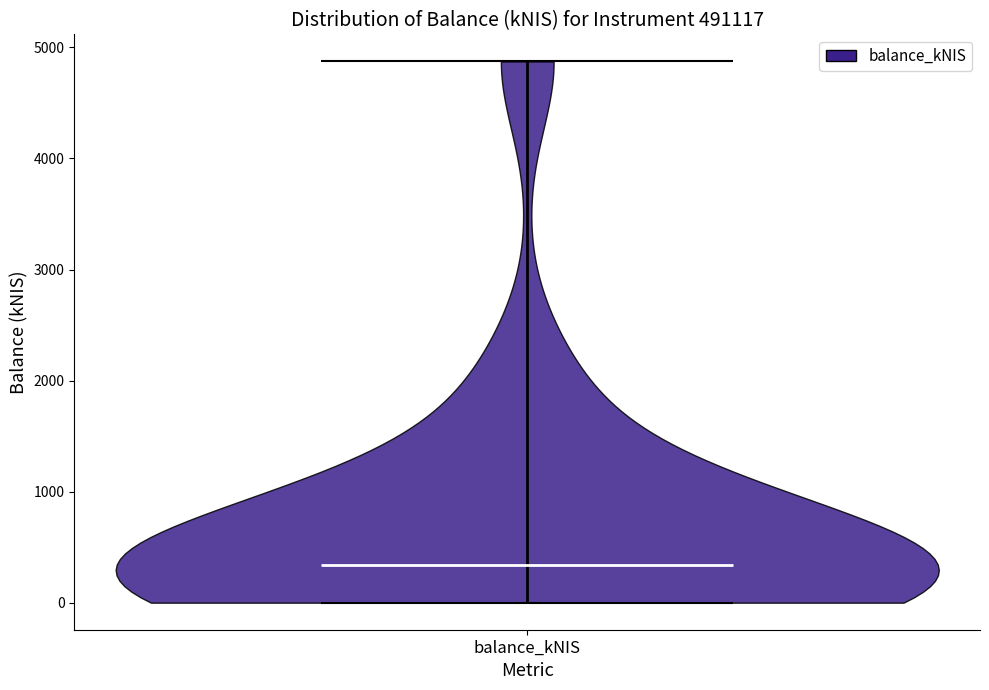

Where does the median line of the violin for balance_kNIS sit on the y-axis? The values are not printed on the chart, so give them approximately, as read against the axis.

300